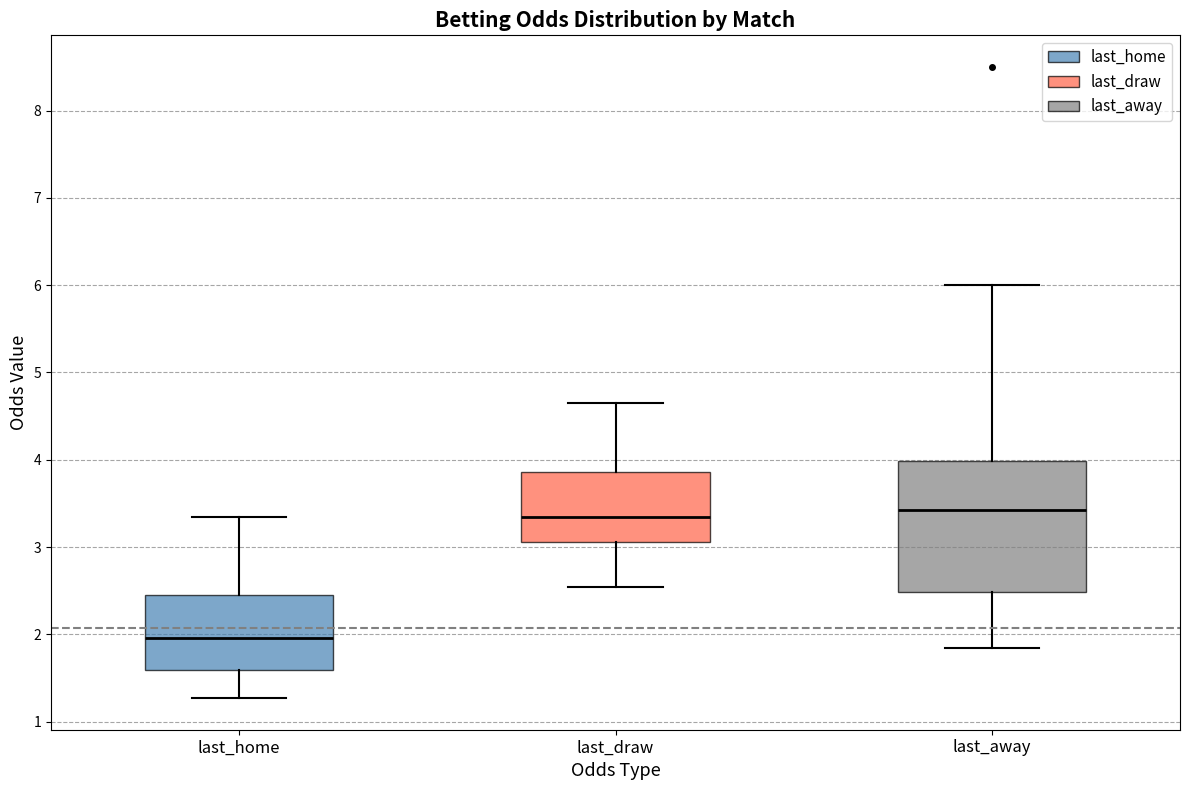

Reading left to right, read every box against the y-axis: the position of its median line, the range the box covers, and the ends of its whiskers. The values are not printed on the chart, so give them approximately, as read against the axis.

last_home: median 2.0, box 1.6 to 2.5, whiskers 1.3 to 3.4
last_draw: median 3.4, box 3.1 to 3.9, whiskers 2.5 to 4.7
last_away: median 3.4, box 2.5 to 4.0, whiskers 1.8 to 6.0